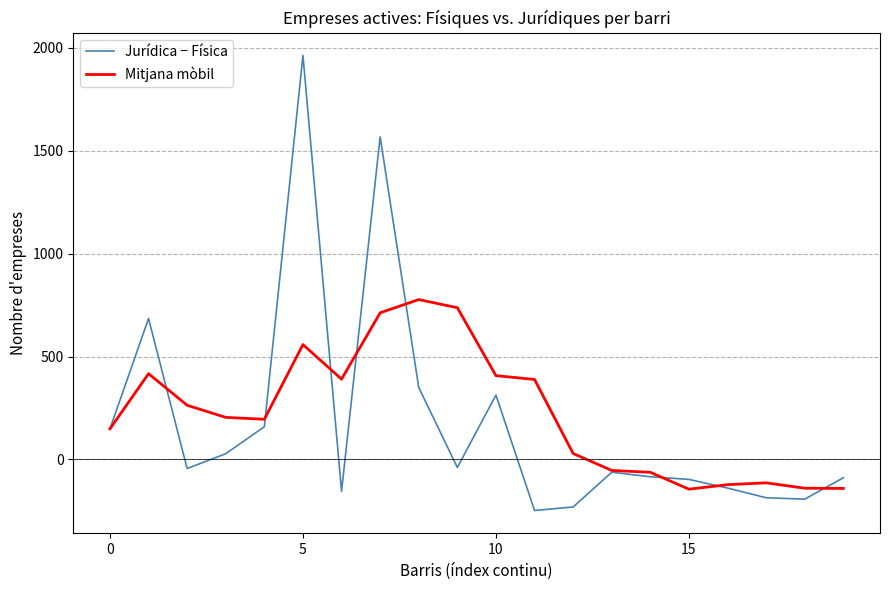

Which series has the largest range (max minus min)?

Jurídica − Física